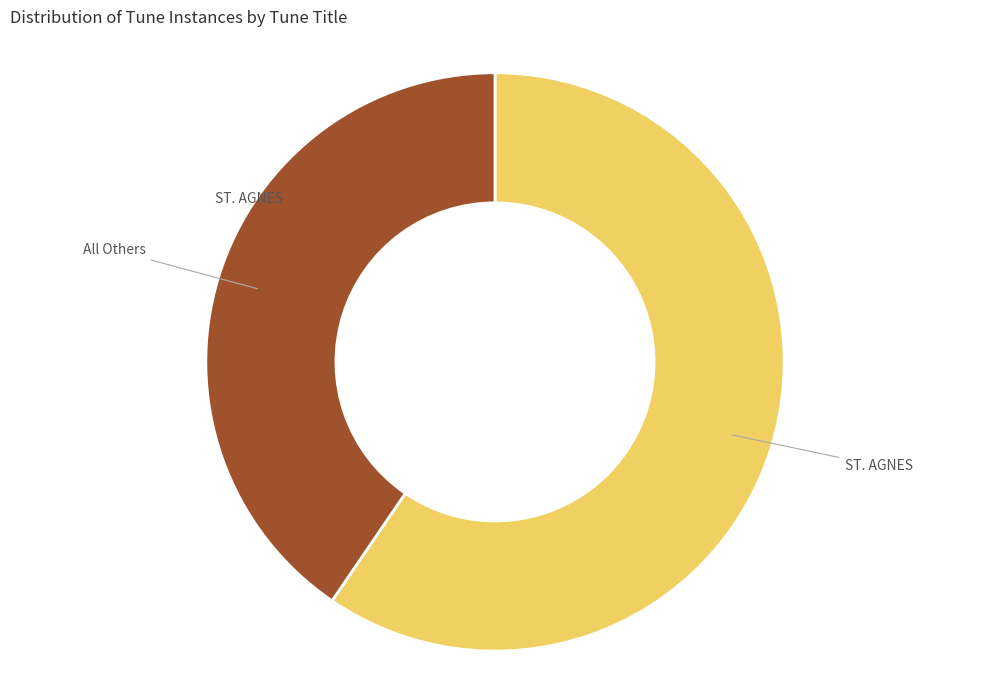

Is there a majority slice in this chart?

Yes